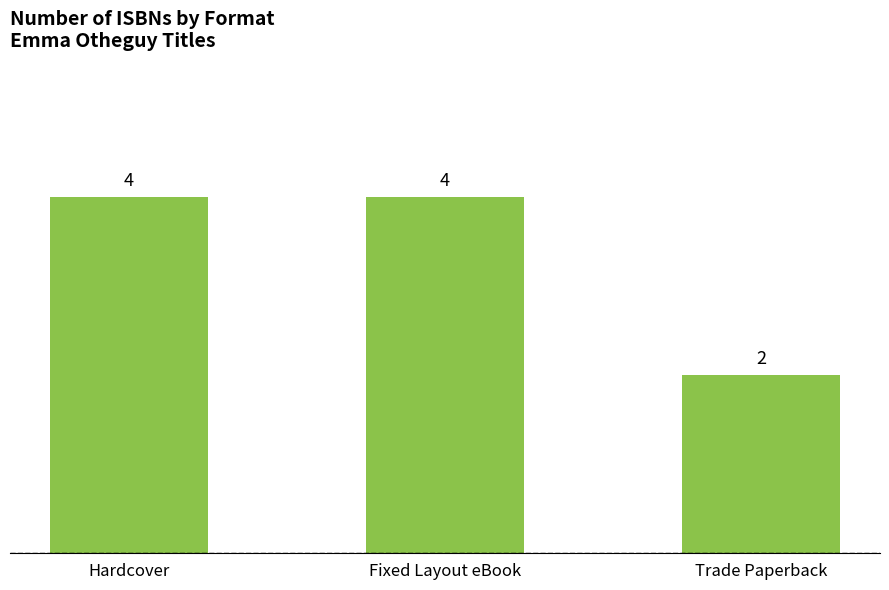

Which has a higher value, Trade Paperback or Fixed Layout eBook?

Fixed Layout eBook